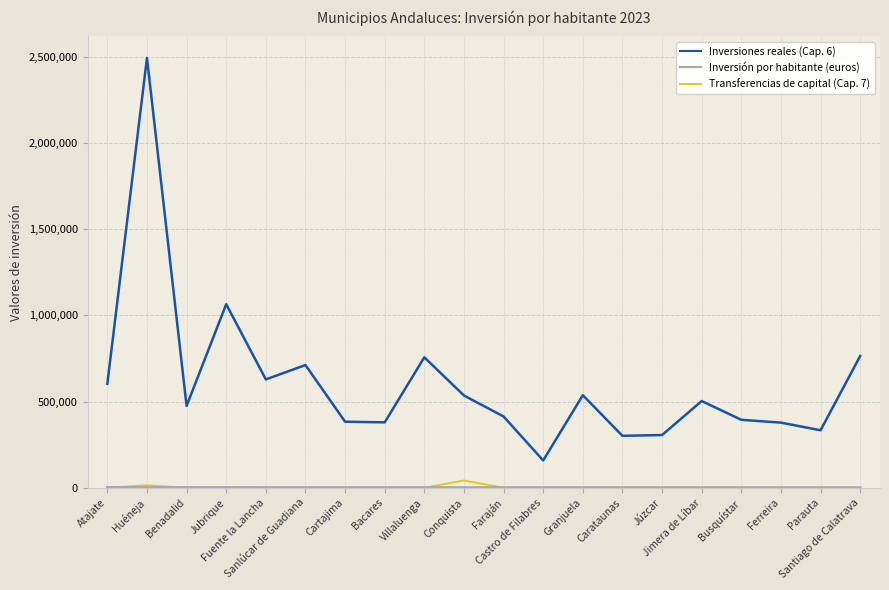

True or false: Inversiones reales (Cap. 6) and Transferencias de capital (Cap. 7) intersect in this chart.

False